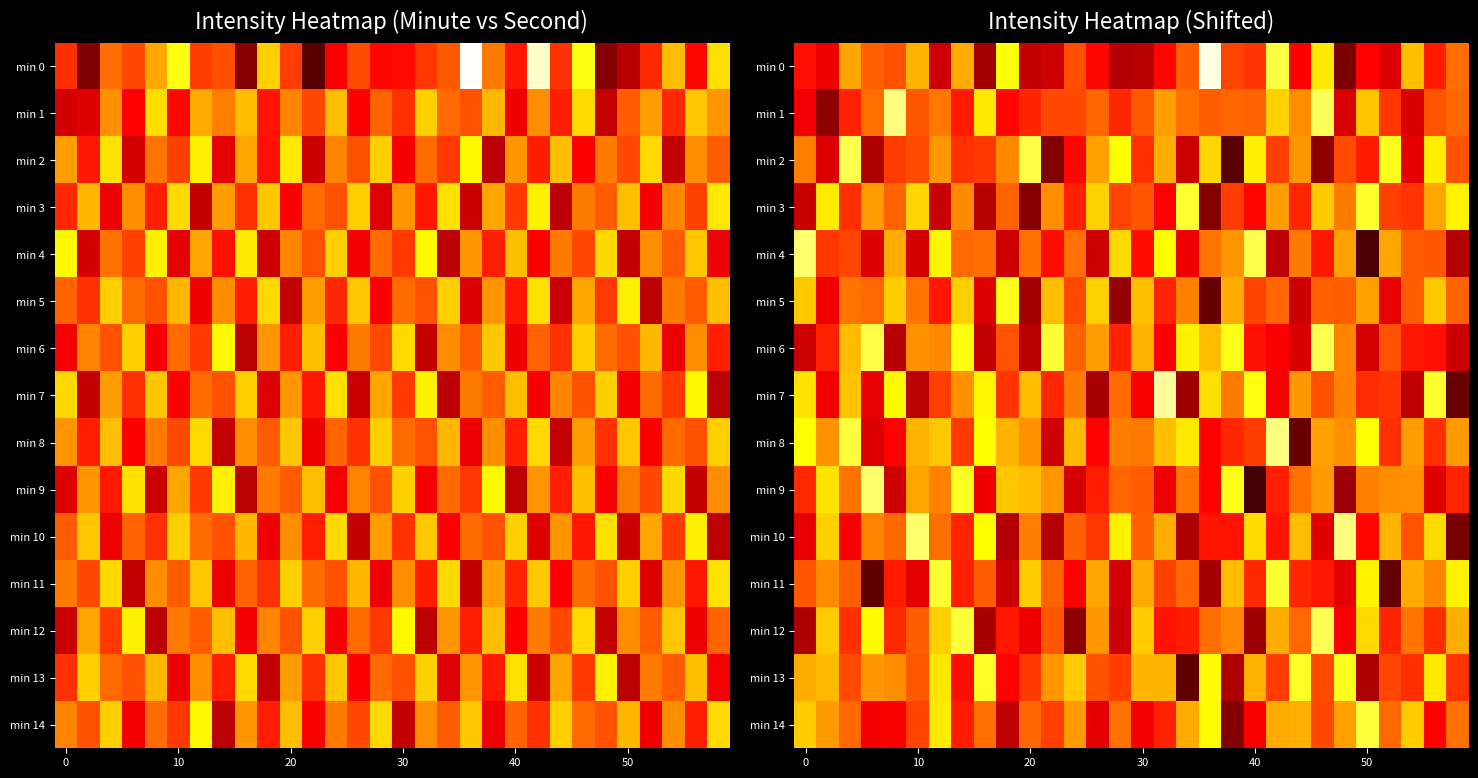

What is the greatest value displayed?

-127.2